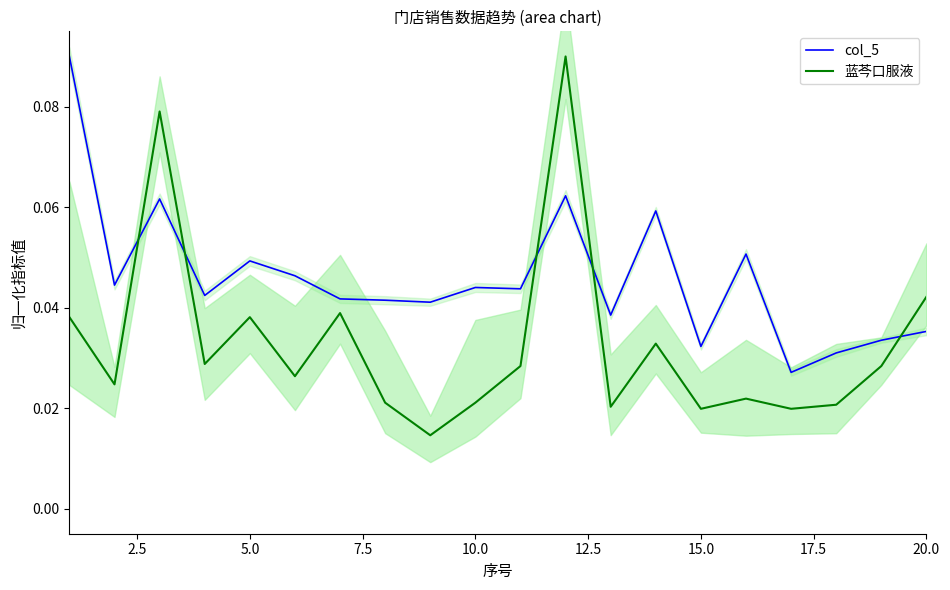

How many categories are shown in the chart?

20